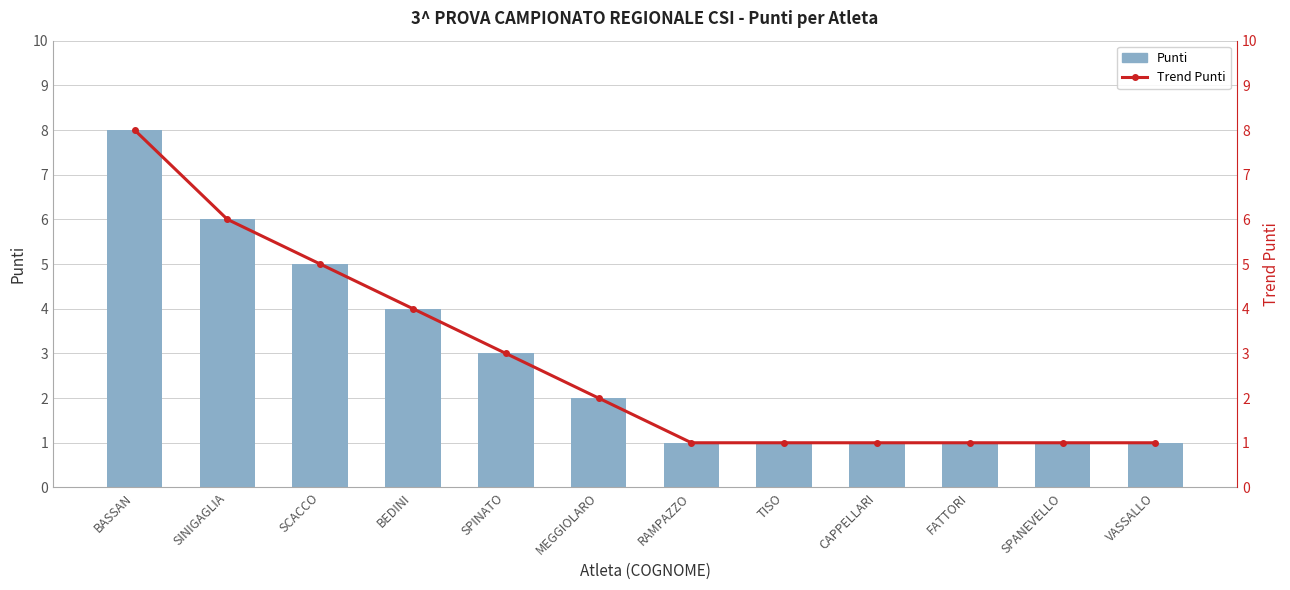

How many series are shown in this chart?

2